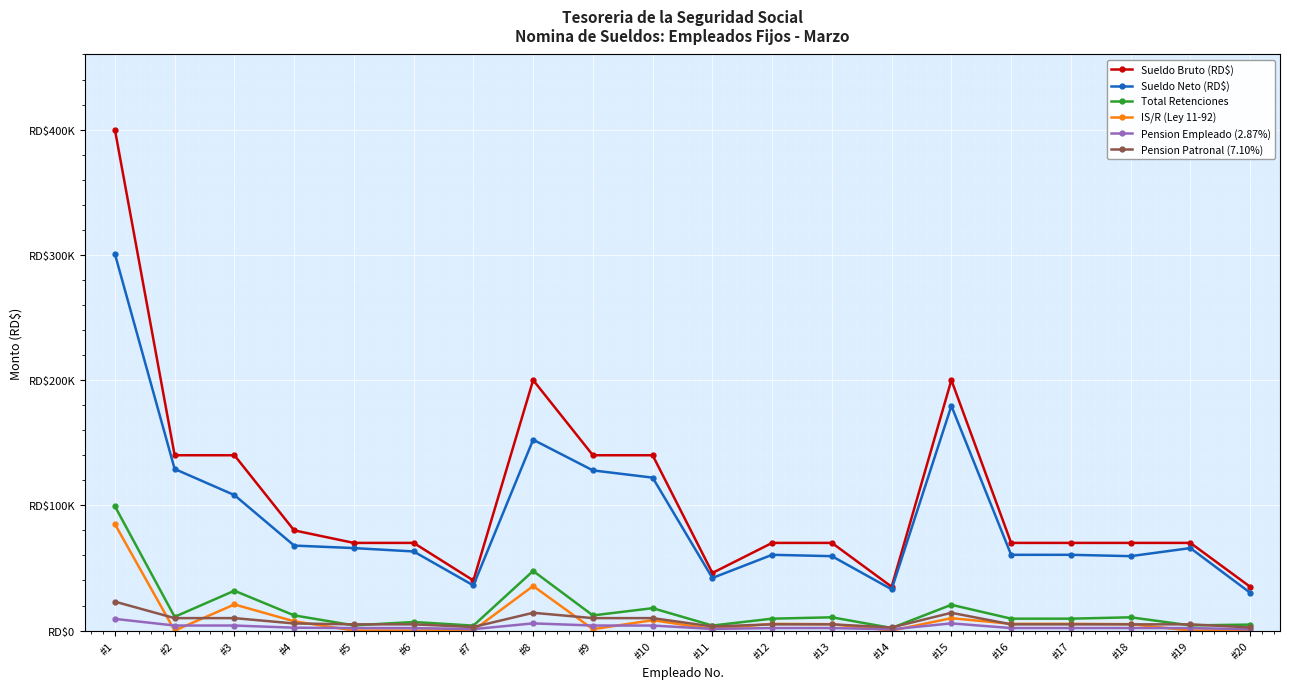

Does the chart have visible grid lines?

Yes